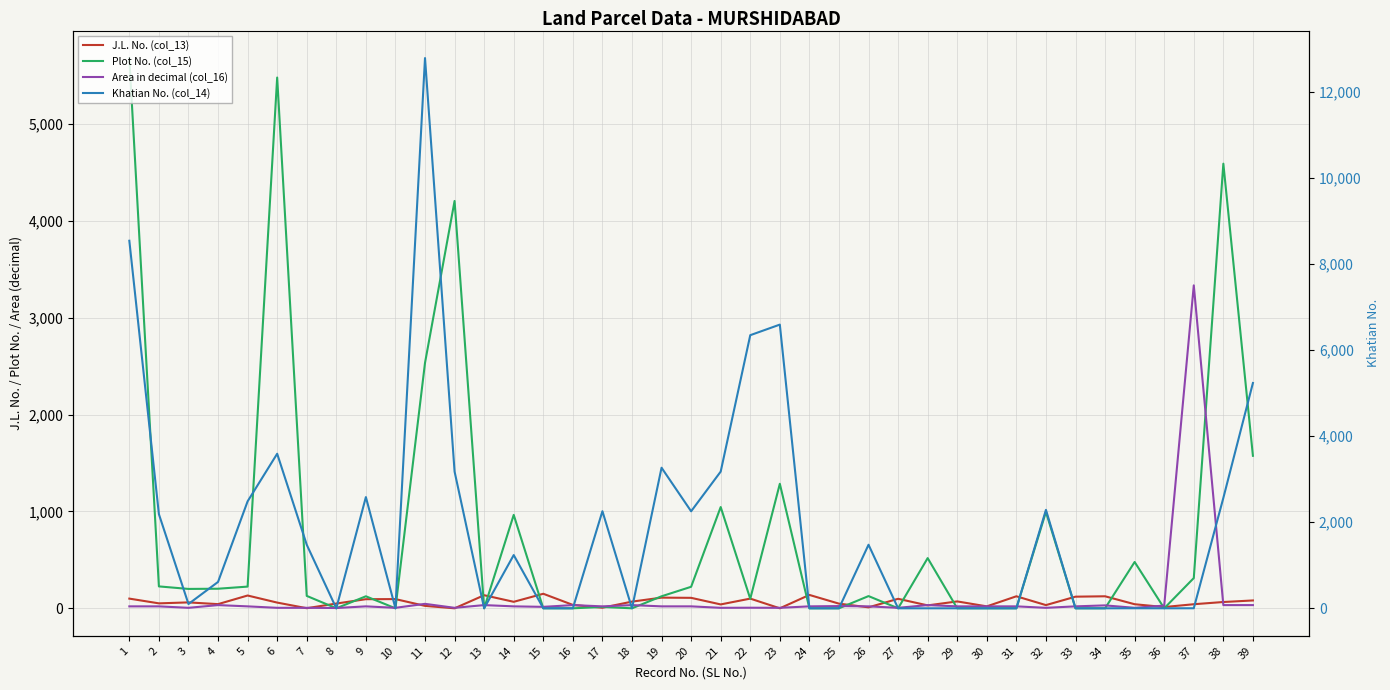

Which series has the largest total across all categories?

Khatian No. (col_14)